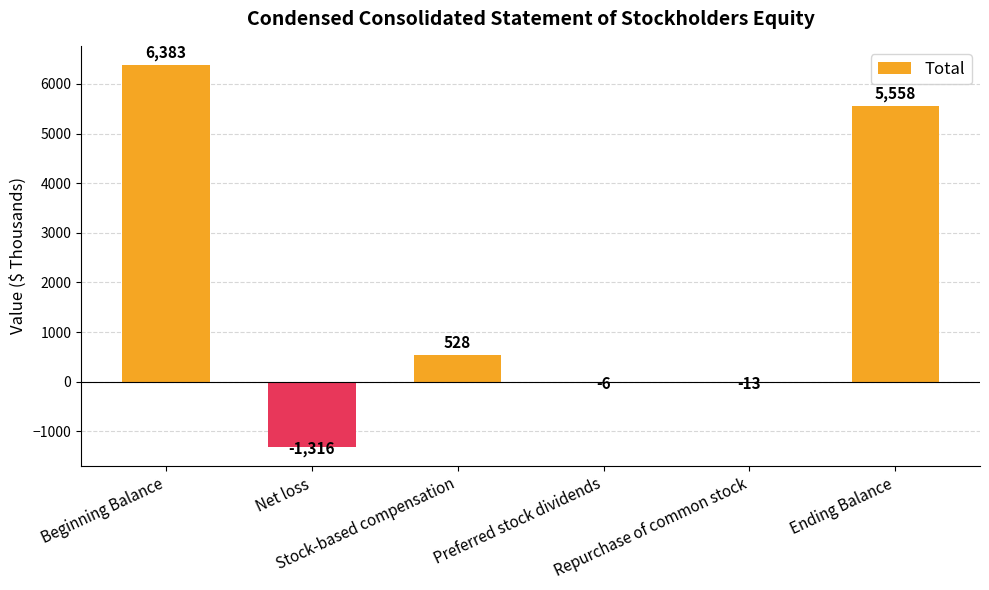

What is the maximum value shown in the chart?

6383